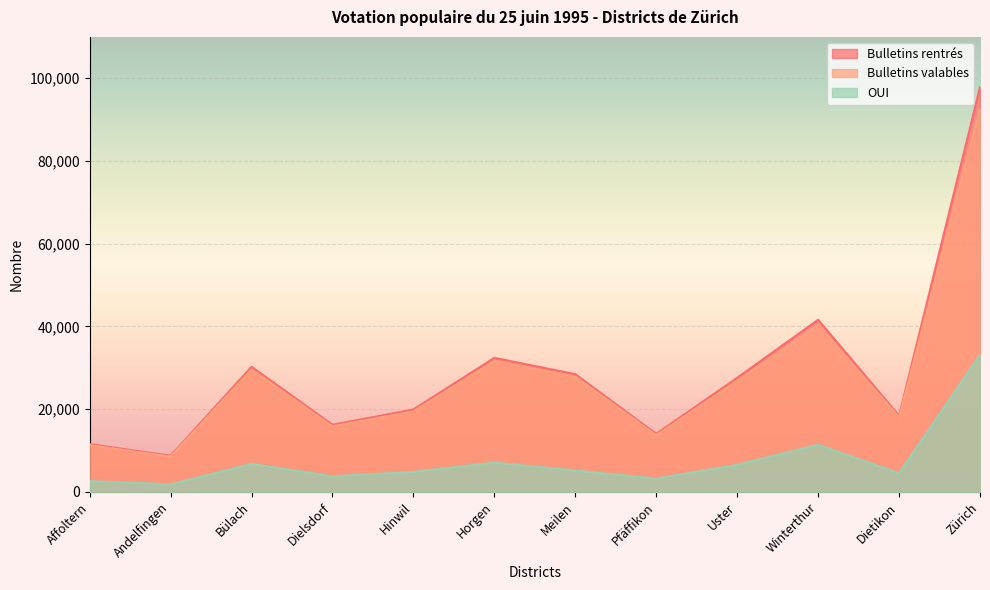

Where does the Bulletins rentrés series first go above 27598?

Bülach